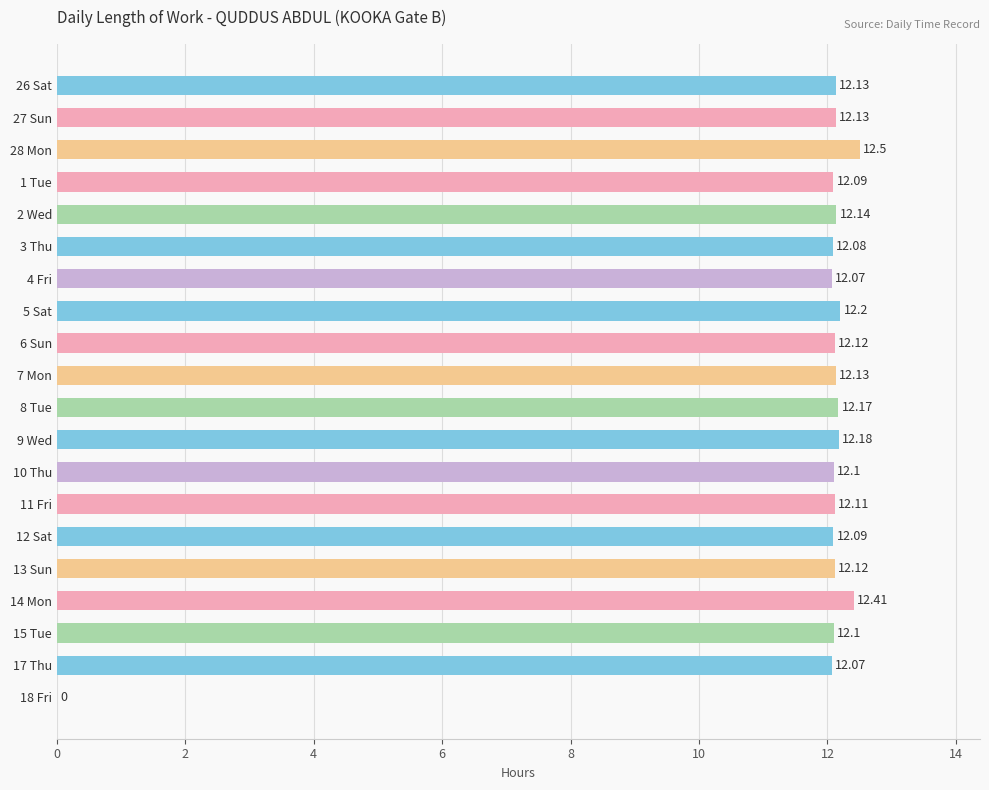

What is the sum of the values at 9 Wed and 10 Thu?

24.3